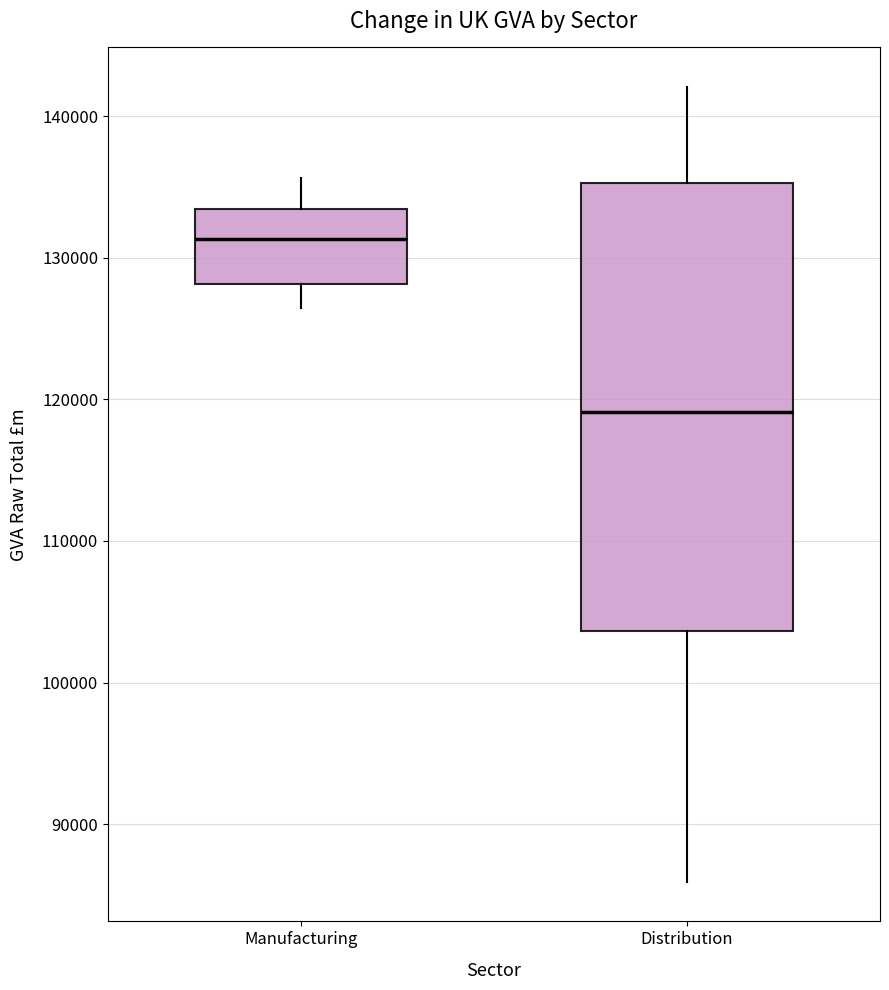

Which box's median line is the lowest?

Distribution